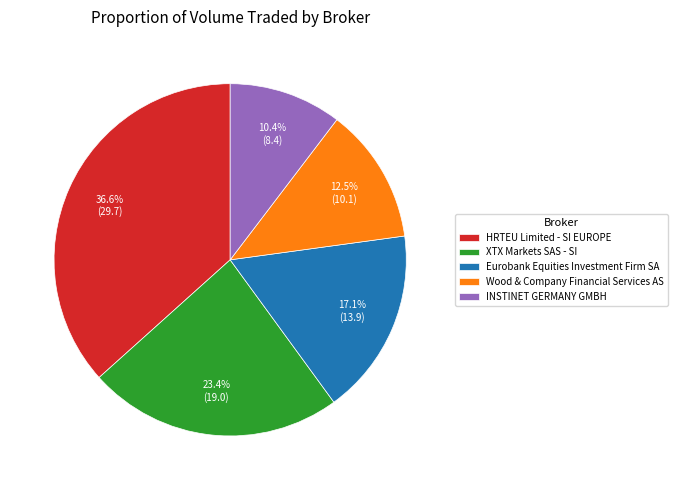

To the nearest percent, what portion does INSTINET GERMANY GMBH represent?

10%